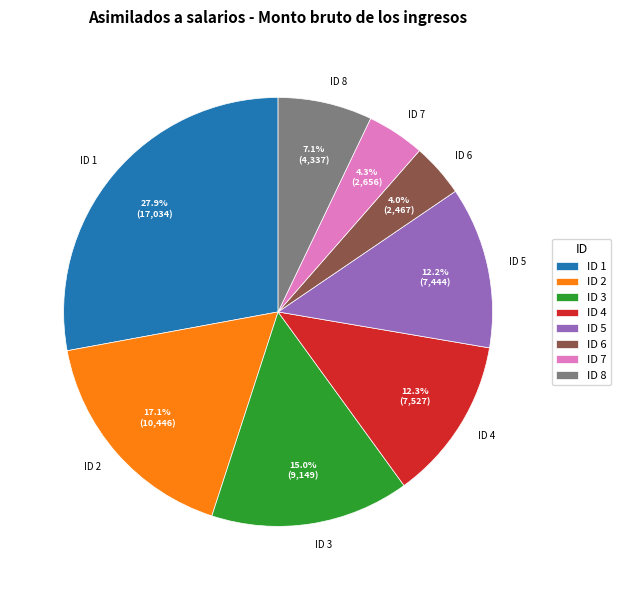

Which slice is the largest?

ID 1